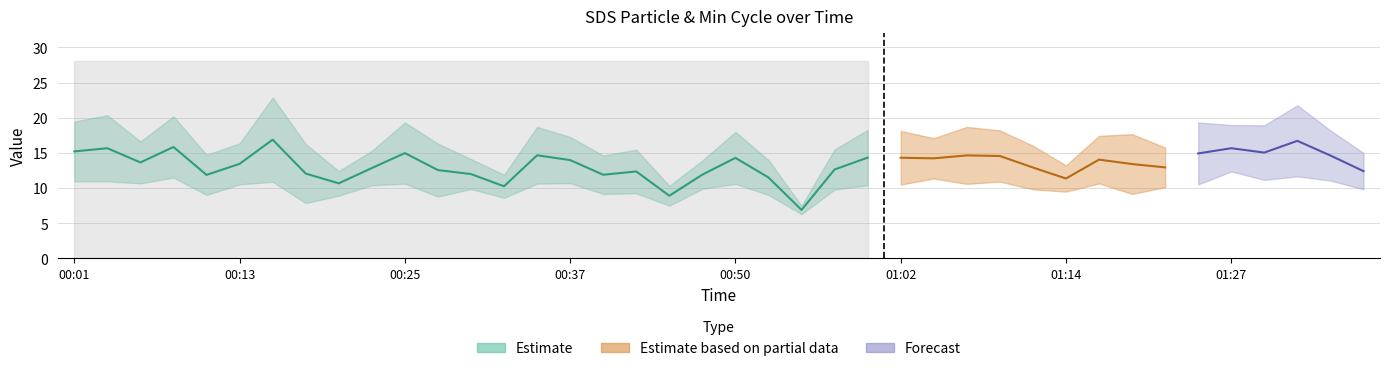

What is the difference between the SDS_P2 values at 01:24 and 01:12?

0.7